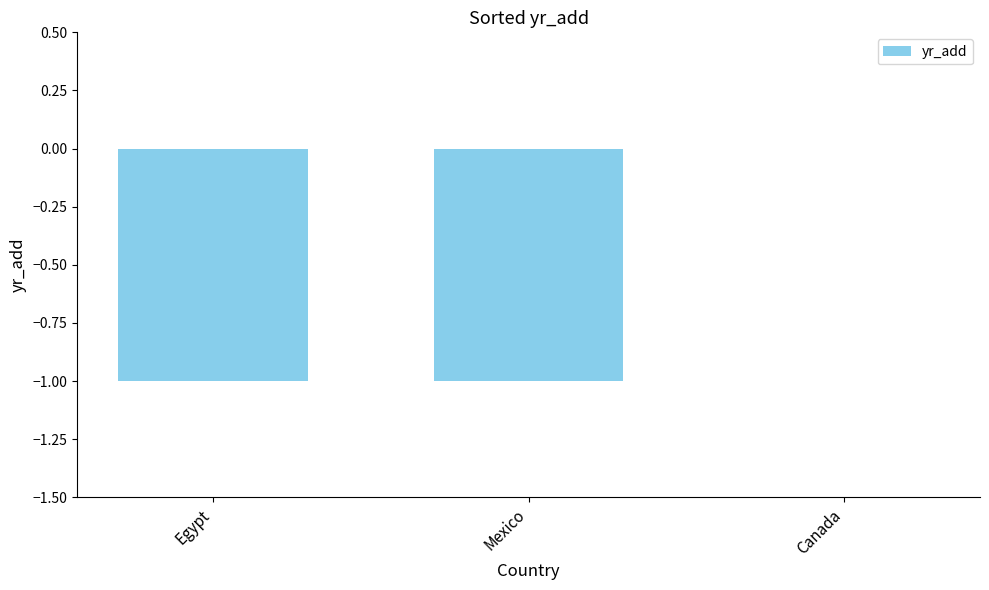

Reading right to left, extract all data points from this chart.

Canada=0	Mexico=-1	Egypt=-1